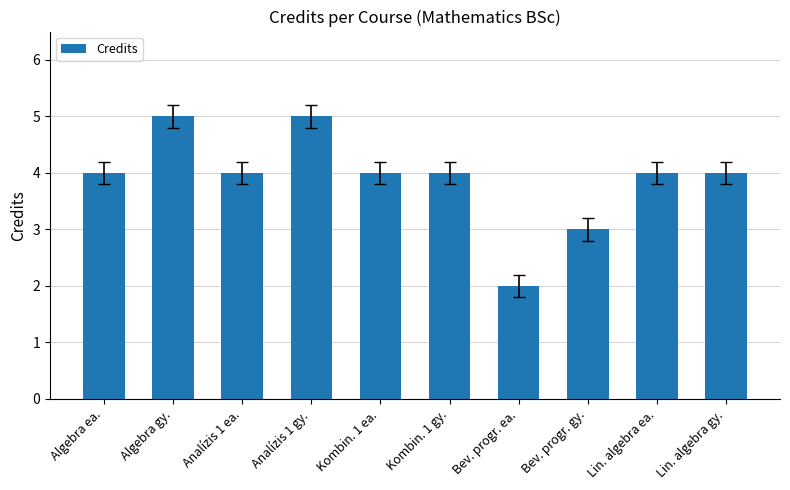

Reading right to left, transcribe all the data shown in this chart.

Lin. algebra gy.=4	Lin. algebra ea.=4	Bev. progr. gy.=3	Bev. progr. ea.=2	Kombin. 1 gy.=4	Kombin. 1 ea.=4	Analízis 1 gy.=5	Analízis 1 ea.=4	Algebra gy.=5	Algebra ea.=4